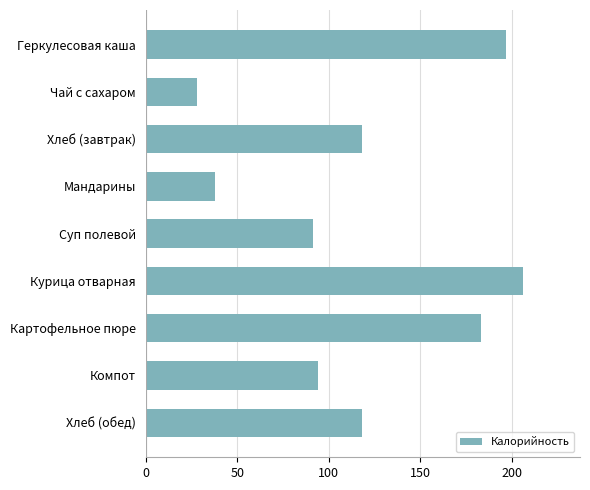

What is the difference between the second highest and minimum values?

169.0